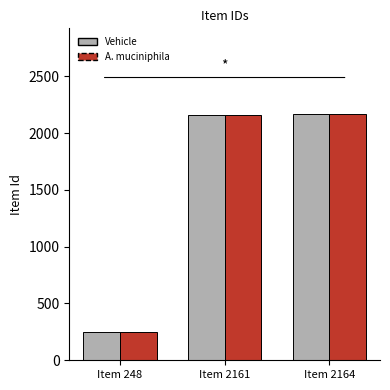

Where is Vehicle nearest to the value 1206?

Item 2161